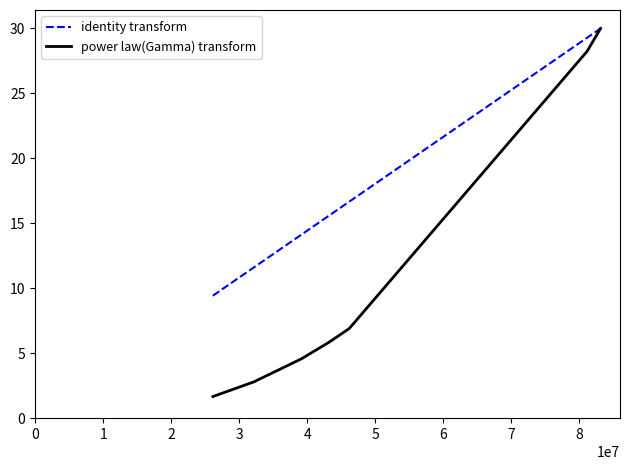

Which series has the largest total across all categories?

identity transform